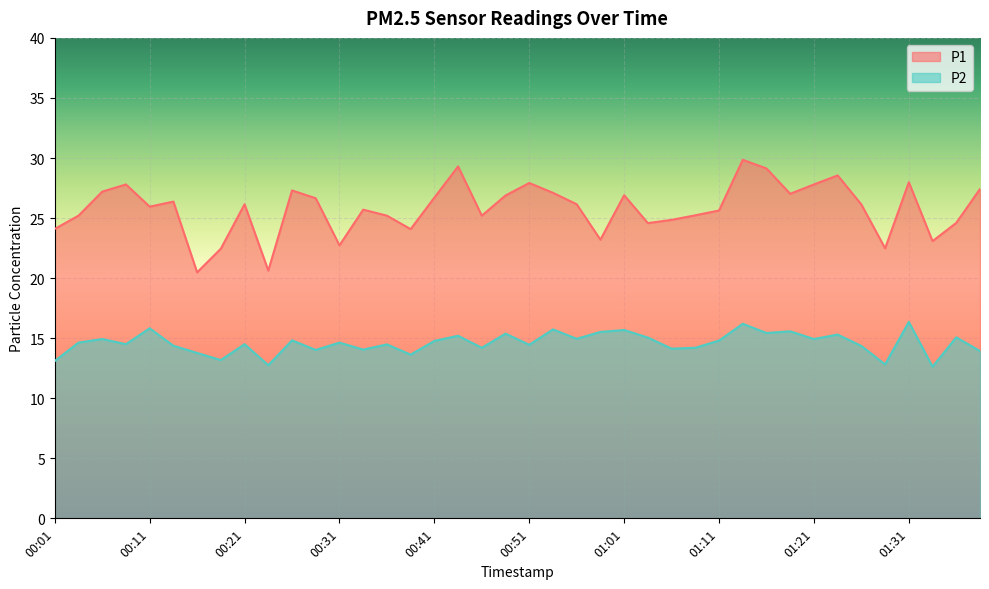

How many distinct data groups are displayed?

2